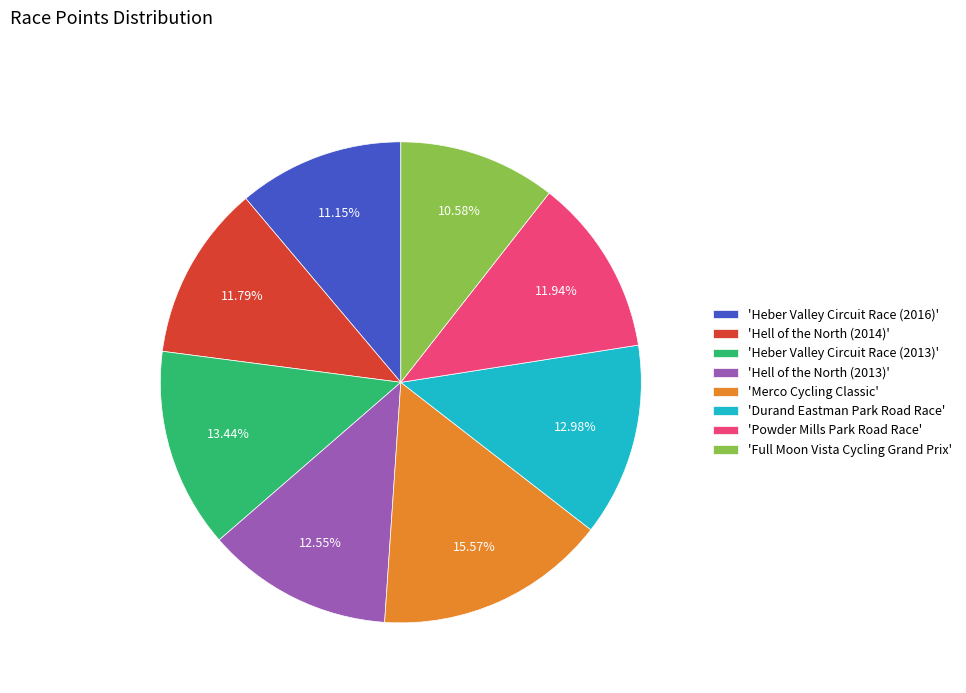

Approximately how many times larger is the value at 'Hell of the North (2013)' compared to 'Merco Cycling Classic'?

0.8